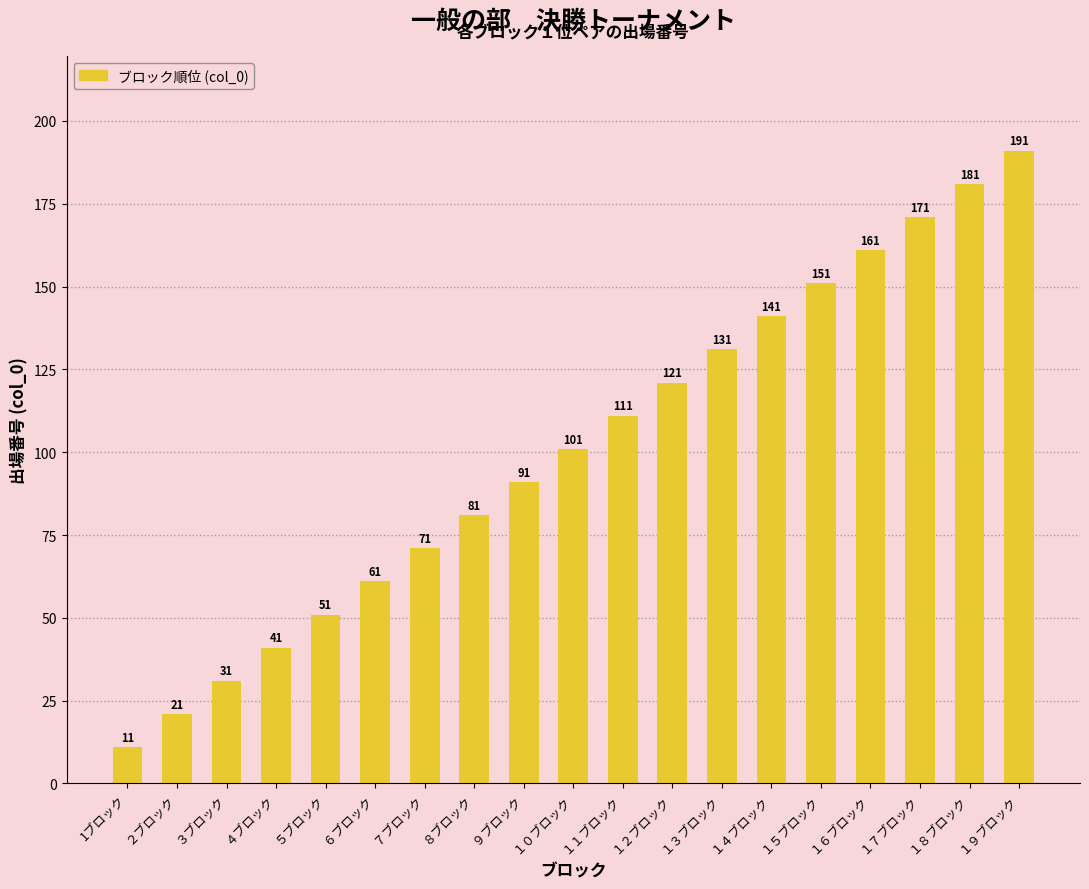

True or false: the data shows 121 at １２ブロック.

True